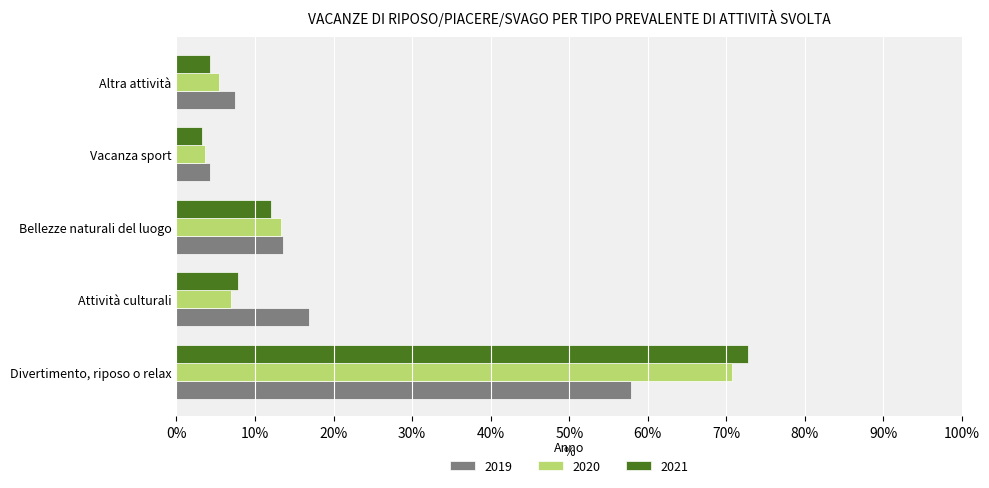

Which series has the widest spread of values?

2021